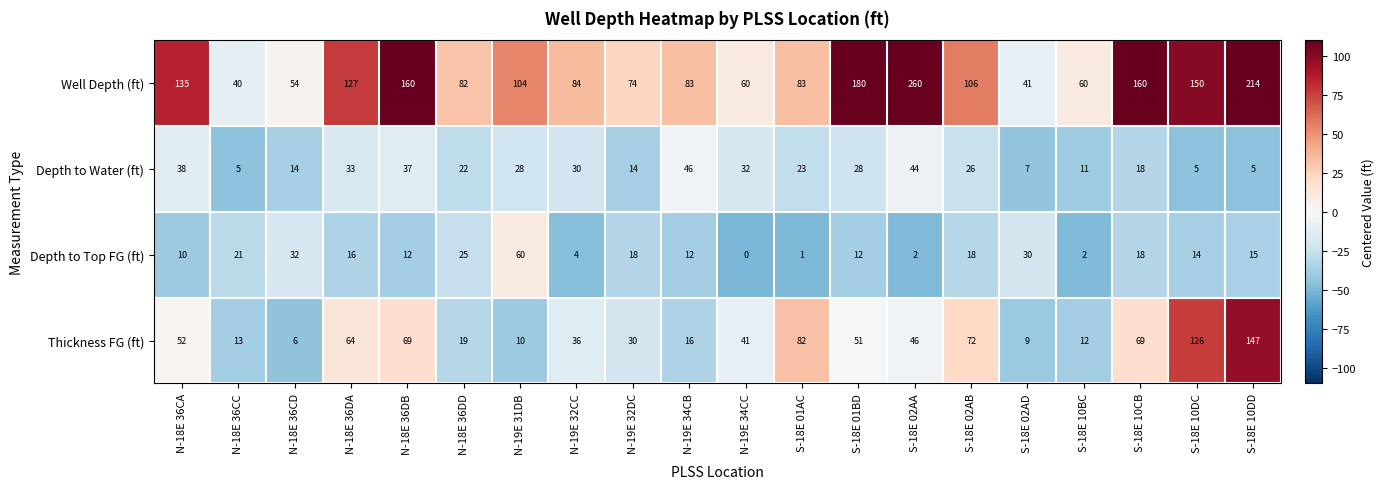

Is it true that Depth to Water (ft) equals 20 at N-19E 34CC?

False